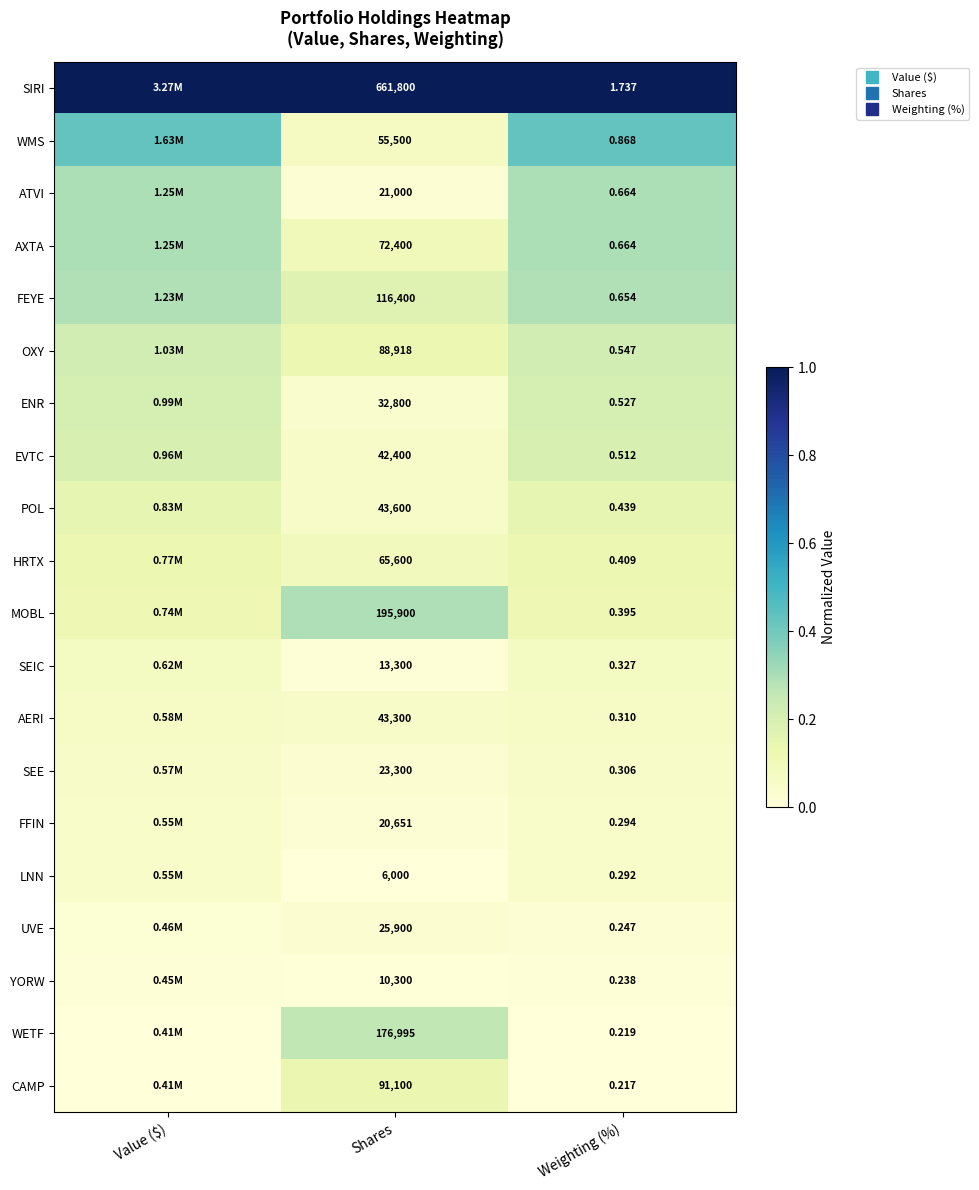

Is the value of LNN at Weighting (%) greater than the value of ENR at Shares?

Yes